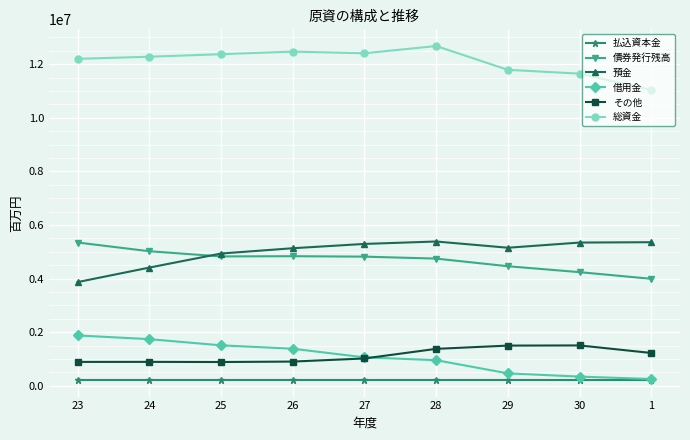

True or false: 債券発行残高 has more than 0 points higher than both neighbors.

True